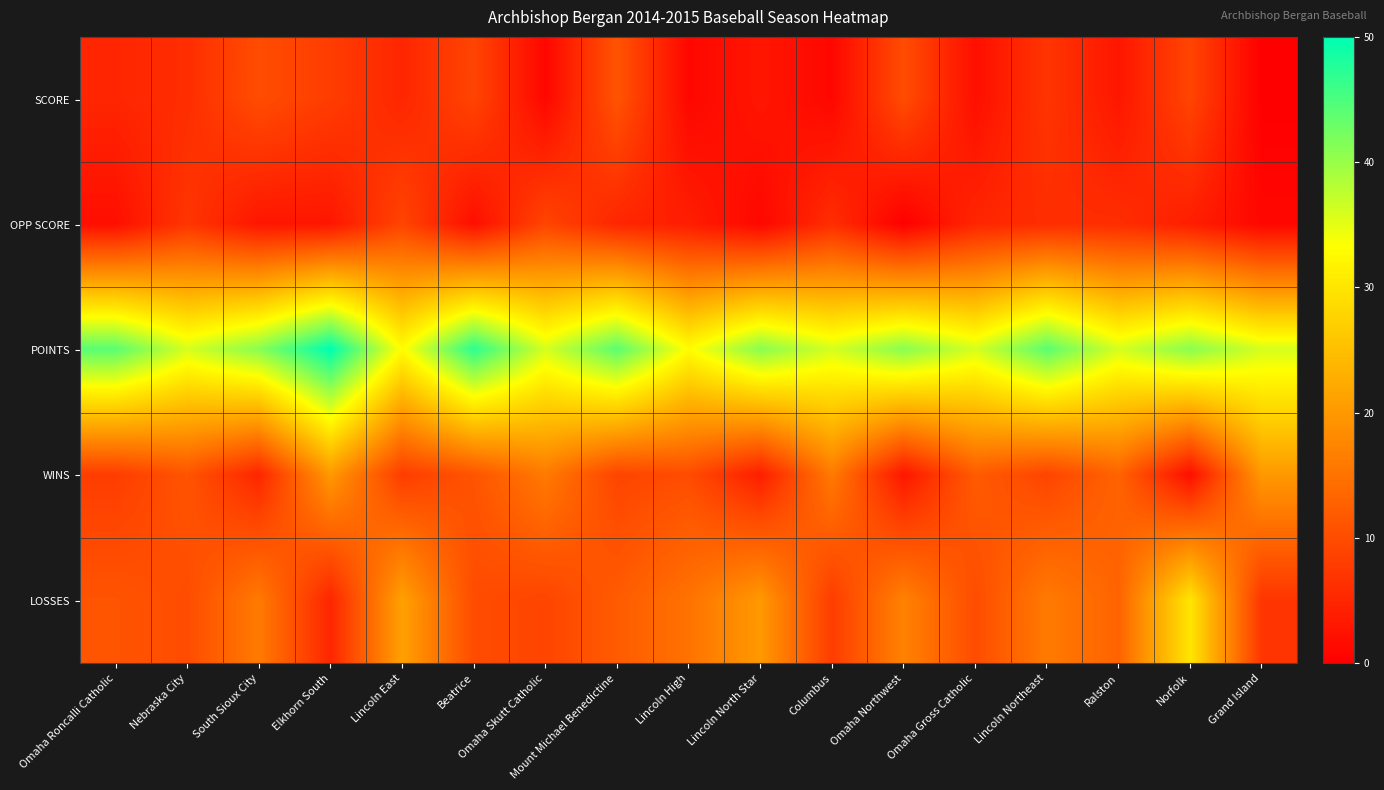

Which series has the largest total across all categories?

POINTS